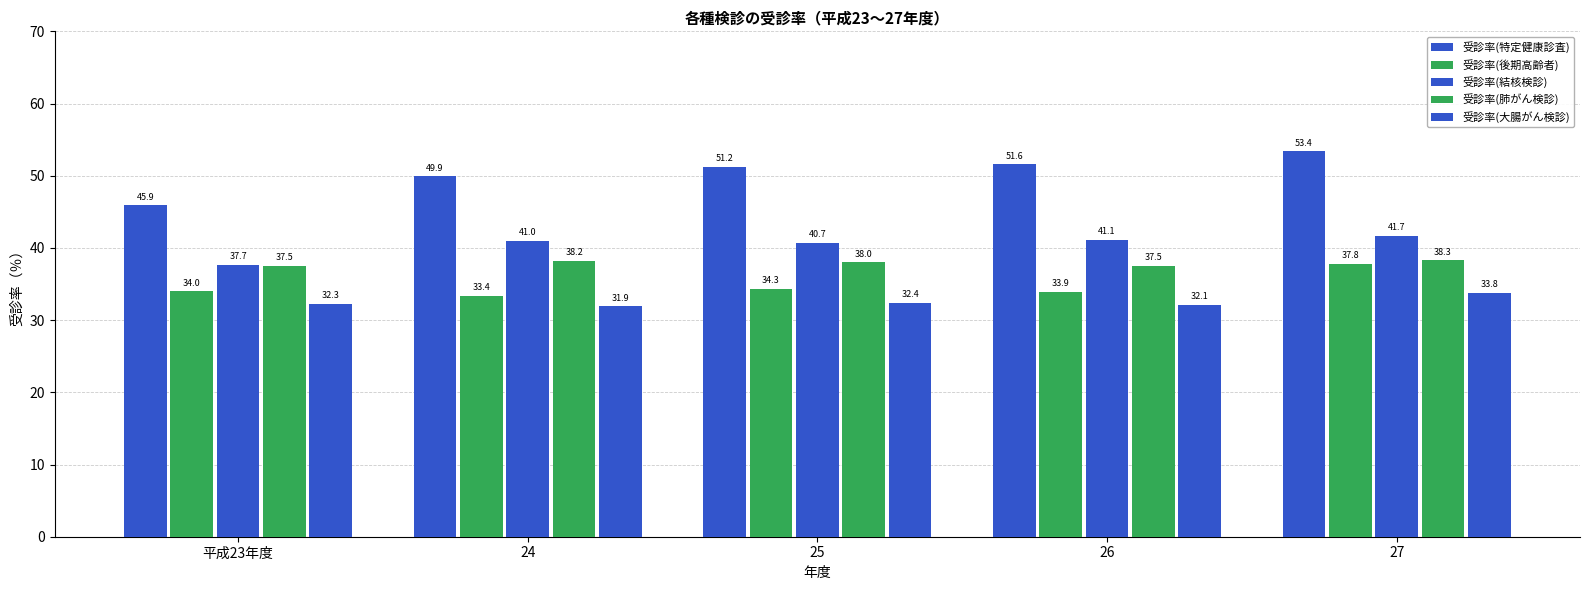

What is the label of the 5th bar from the right?

平成23年度